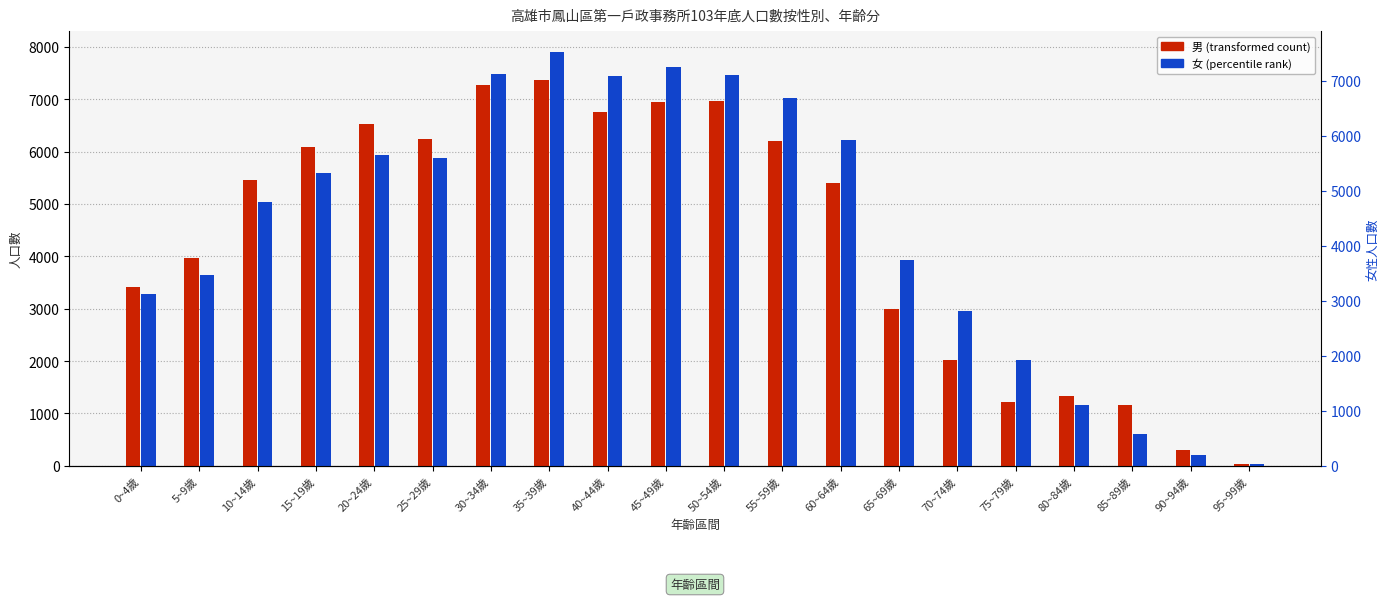

What is the value of the 男 bar at the 7th from the left?

7264